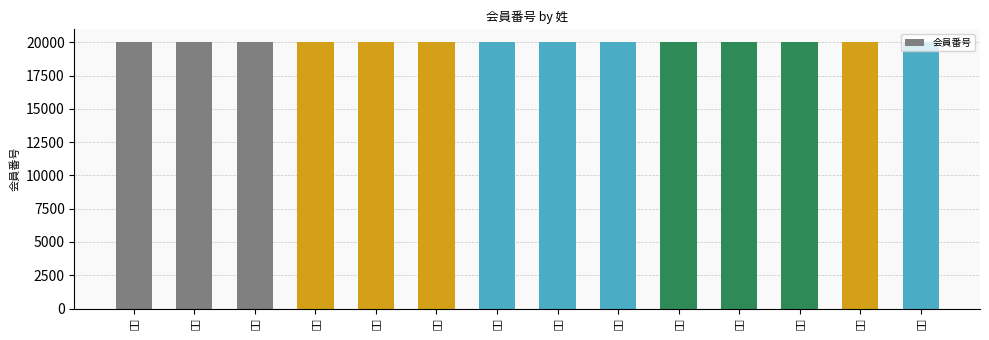

Where does the data first go above 20008?

島田